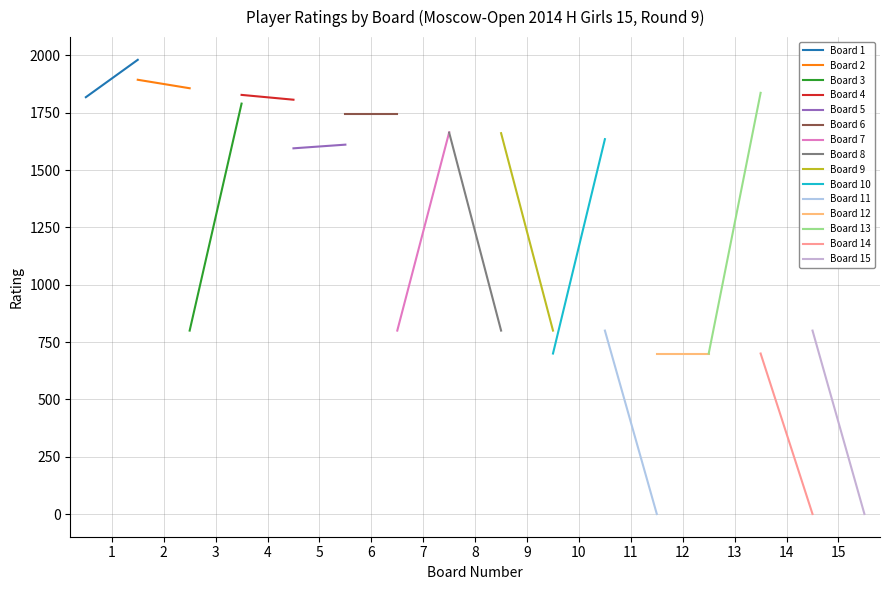

Reading right to left, list all the values displayed in this chart.

White Player Rating: 15=800	14=700	13=700	12=700	11=800	10=700	9=1661	8=1663	7=800	6=1746	5=1595	4=1828	3=800	2=1894	1=1818
Black Player Rating: 15=0	14=0	13=1837	12=700	11=0	10=1635	9=800	8=800	7=1665	6=1746	5=1611	4=1807	3=1790	2=1857	1=1981
Board Number: 15=15	14=14	13=13	12=12	11=11	10=10	9=9	8=8	7=7	6=6	5=5	4=4	3=3	2=2	1=1